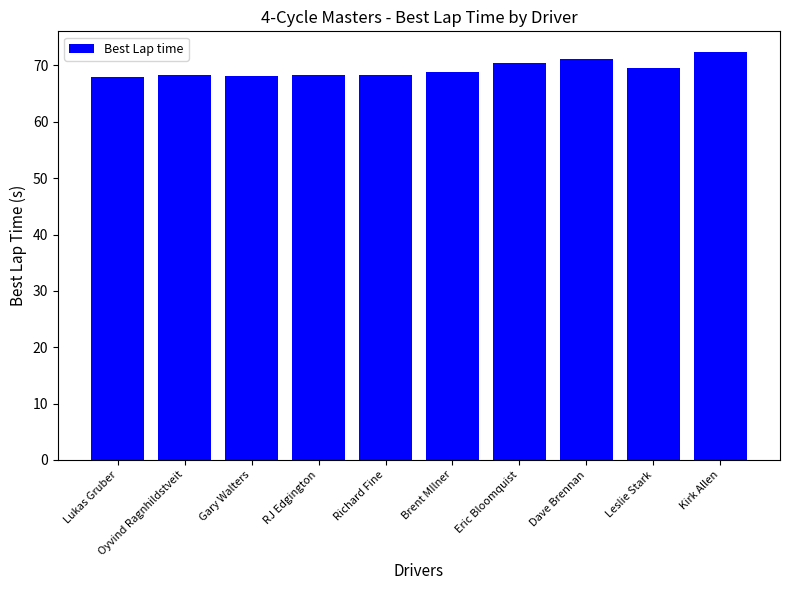

Does the chart contain stacked bars?

No